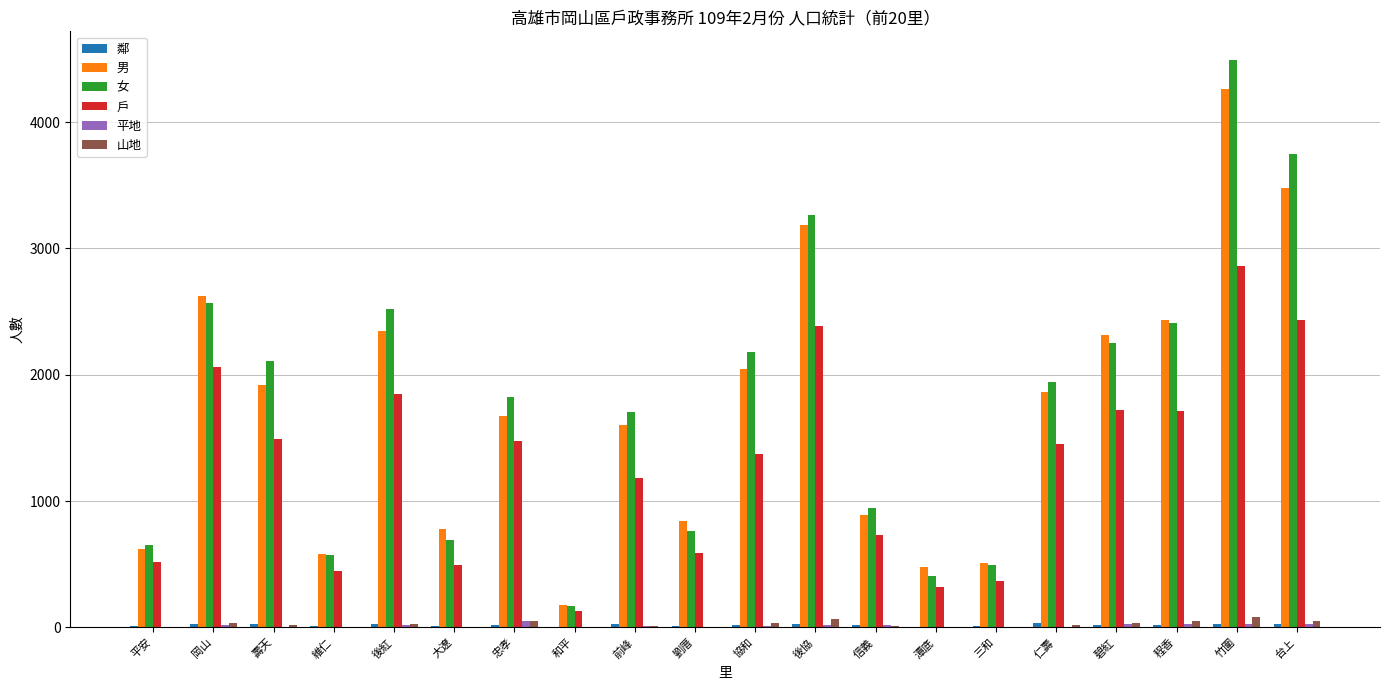

At which label does 山地 first exceed 19?

岡山